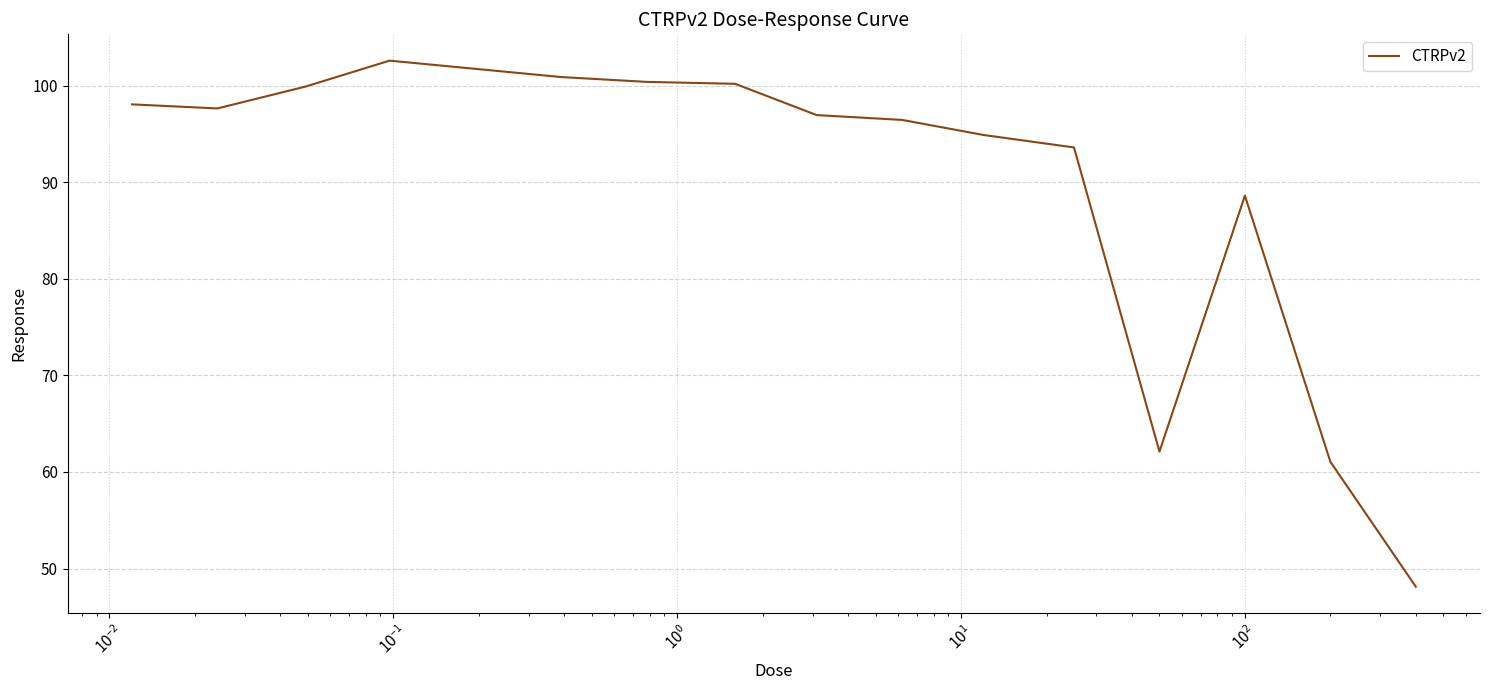

What is the minimum value shown in the chart?

48.1